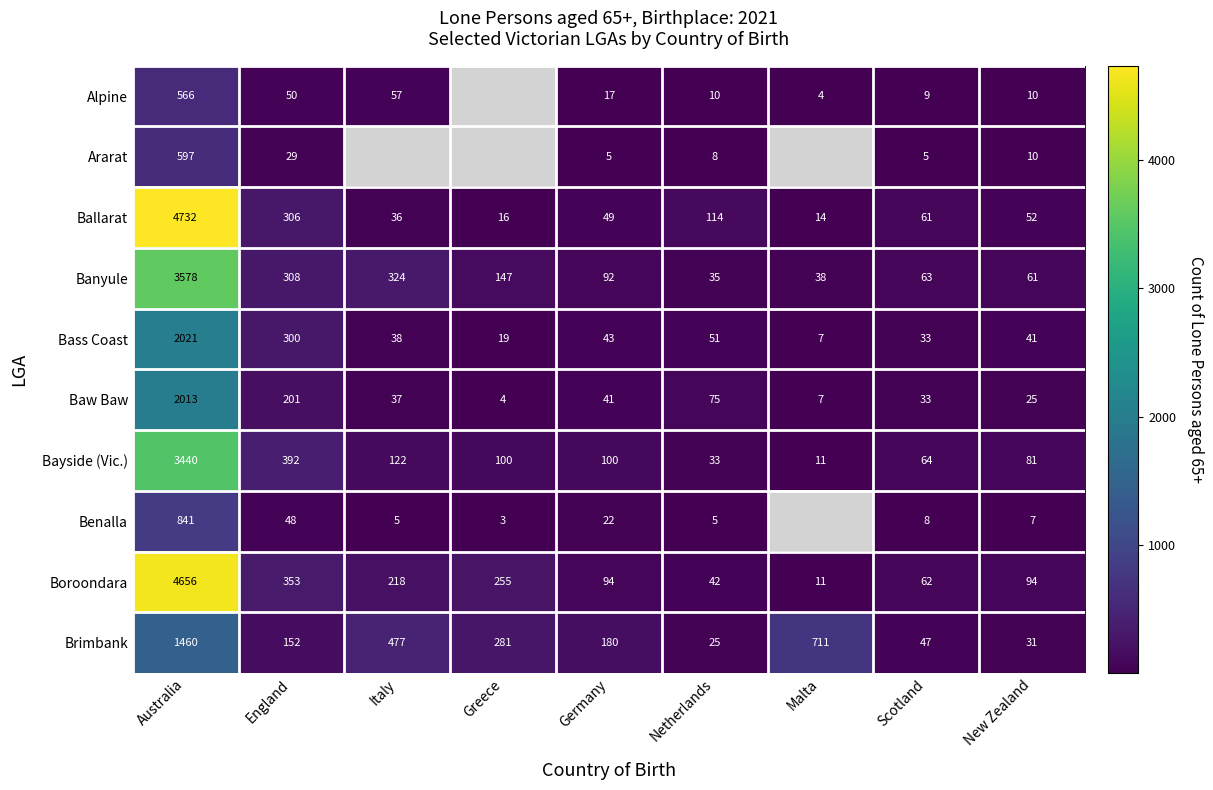

What is the difference between the Boroondara values at Netherlands and Germany?

52